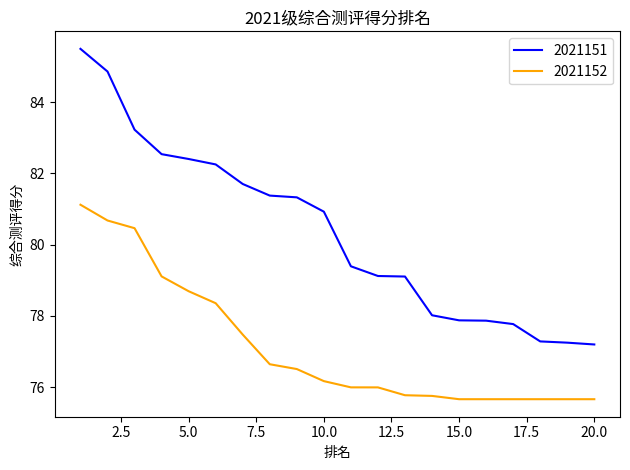

At how many categories does at least one series exceed 82?

6